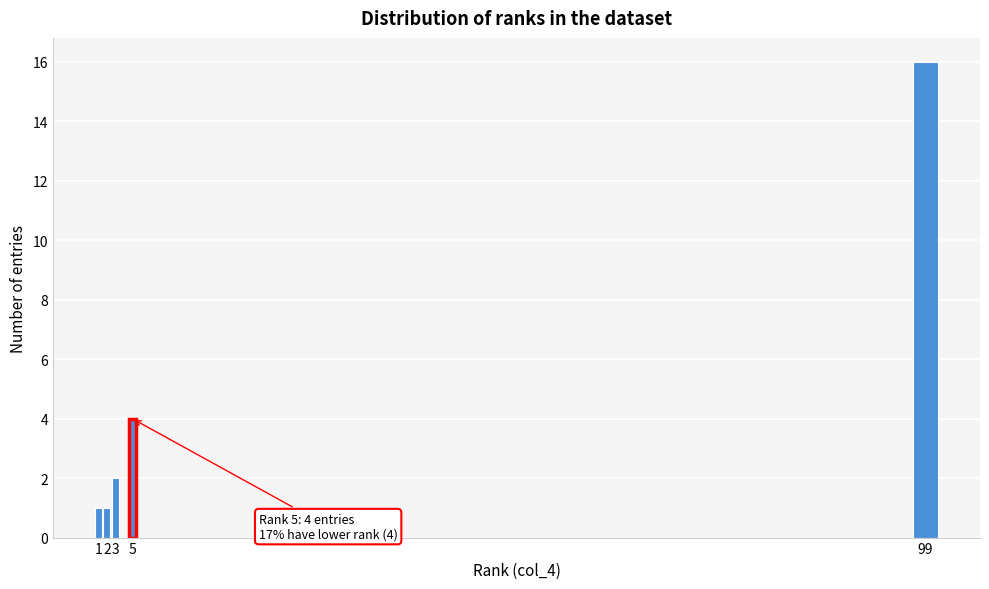

Reading left to right, extract all data points from this chart.

1	1	2	4	16